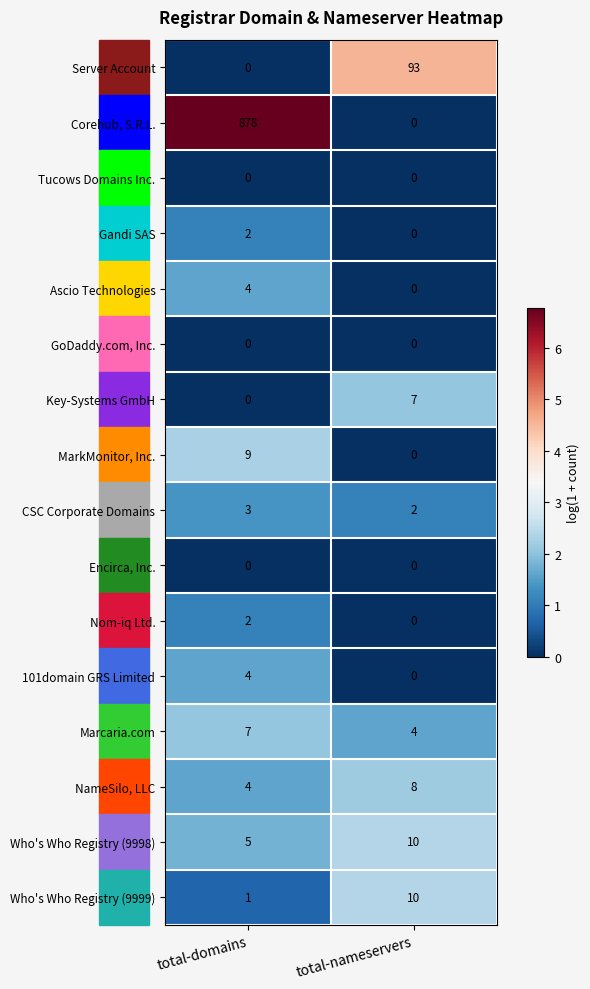

Rank the categories by Gandi SAS value from highest to lowest.

total-domains, total-nameservers